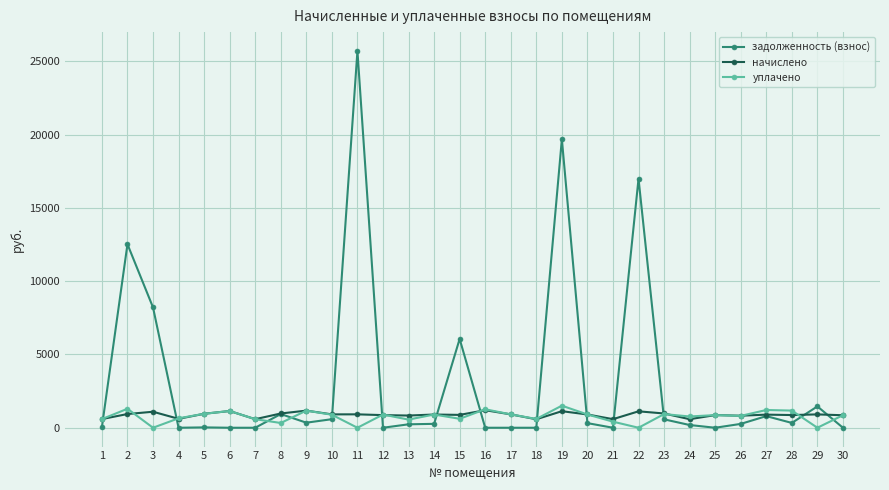

What is the sum of all начислено values?

26547.8